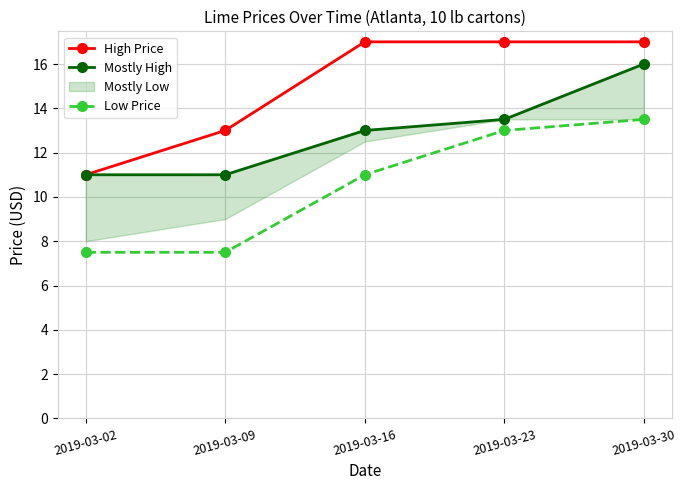

Which has a higher value, 2019-03-23 or 2019-03-30?

2019-03-23